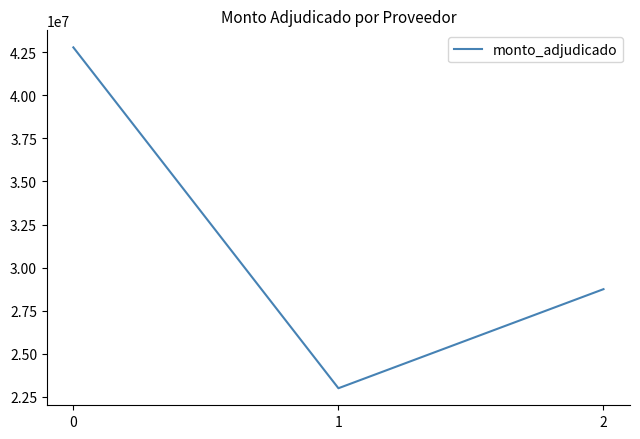

The value at 1 is 7111050. True or false?

False